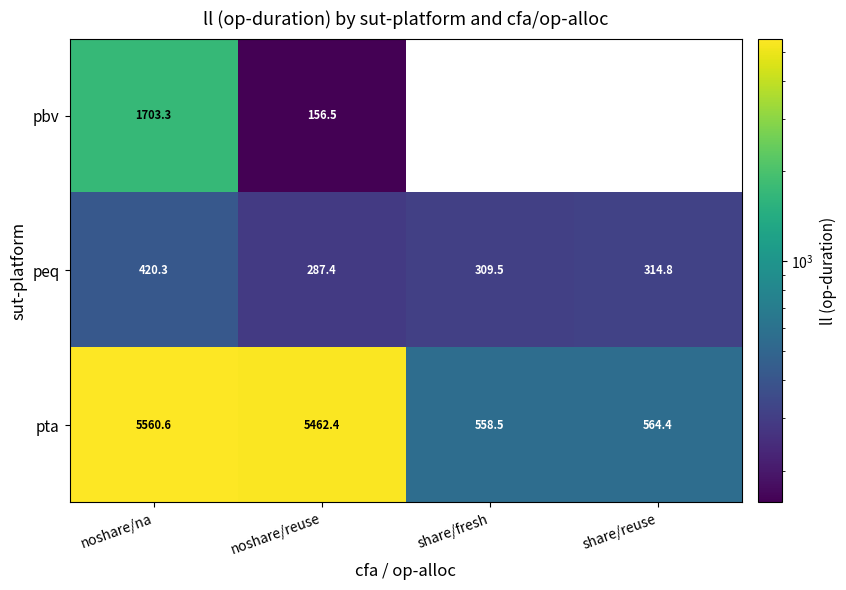

Read the peq value at noshare/reuse.

287.4